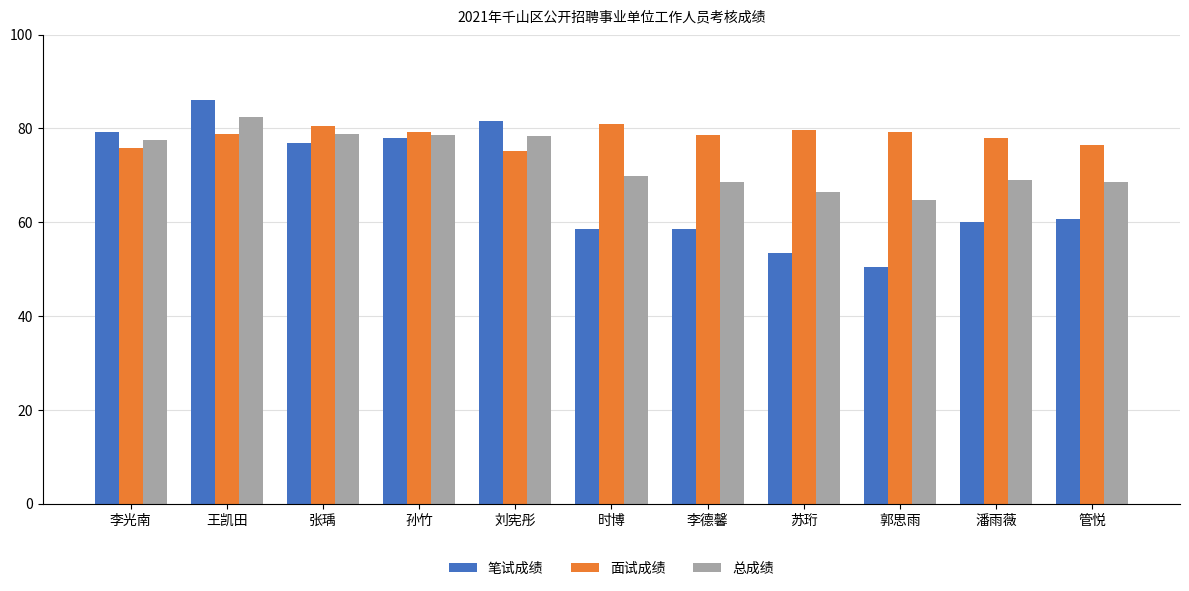

What is the spread (max minus min) of values at 苏珩?

26.2